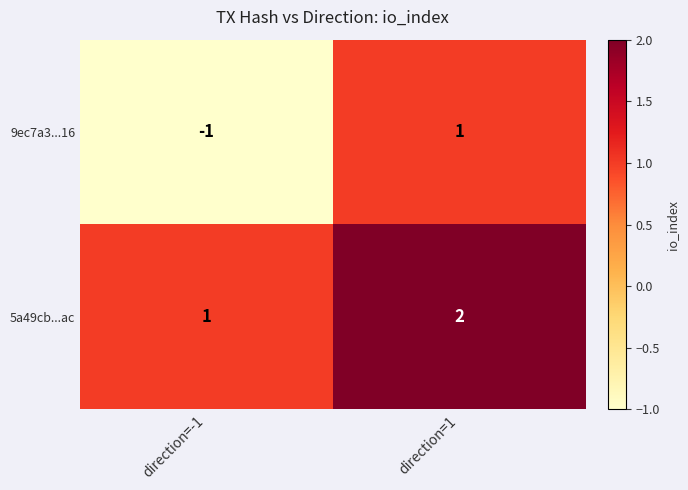

Which series changed the most between direction=-1 and direction=1?

9ec7a3...16